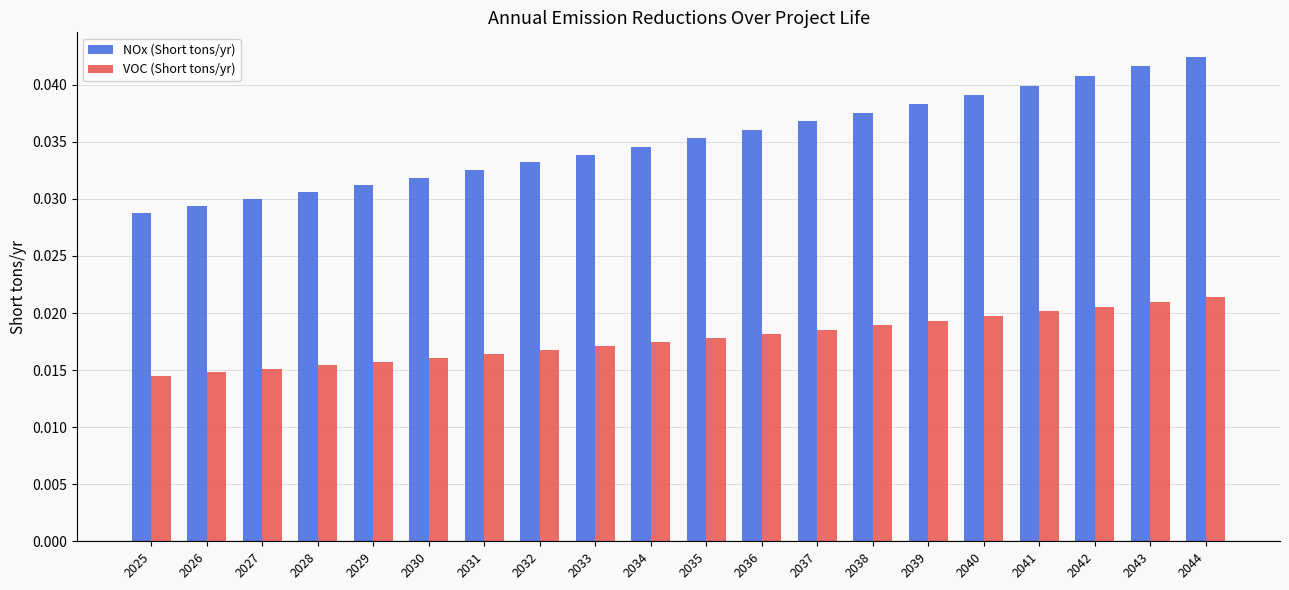

Which series has the largest total across all categories?

NOx (Short tons/yr)